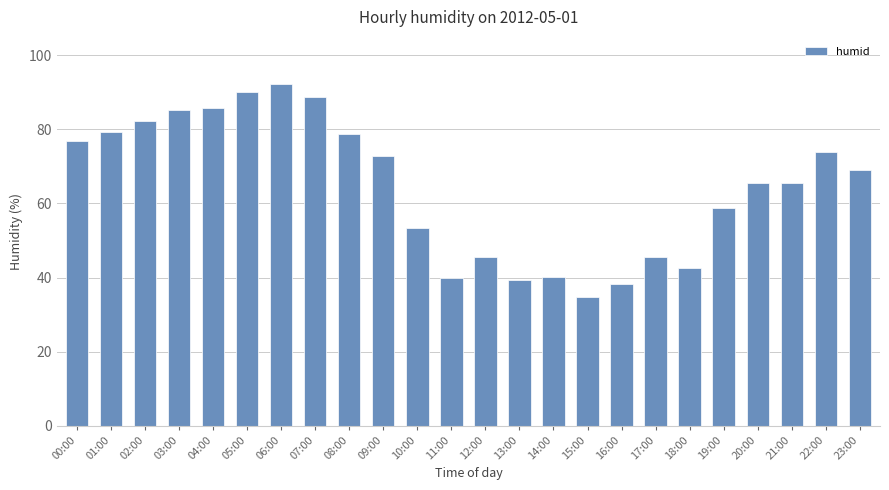

What is the smallest value displayed?

34.8